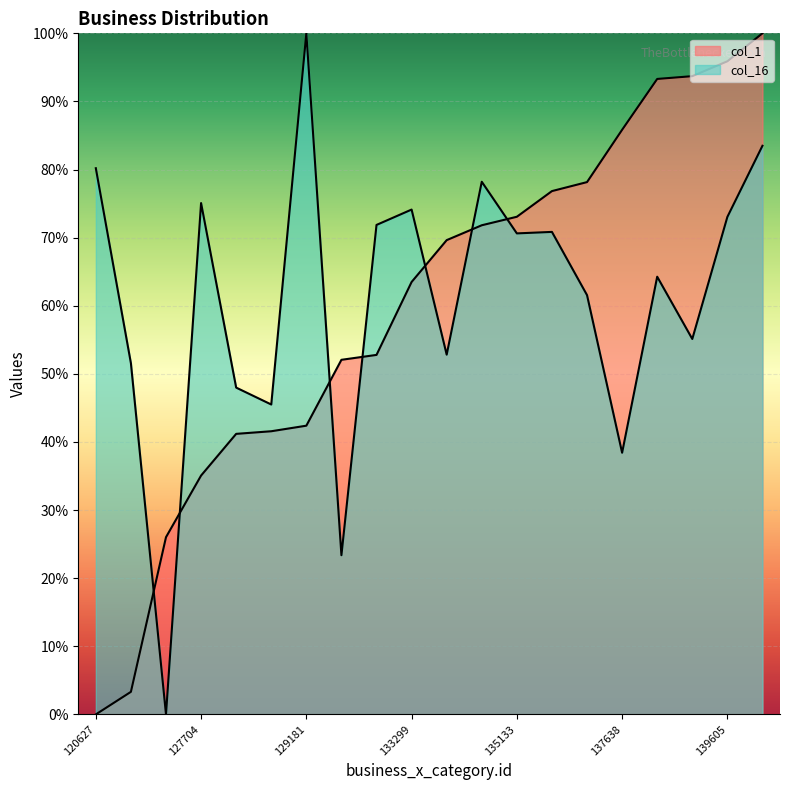

Where does the col_16 series first go above 70?

120627